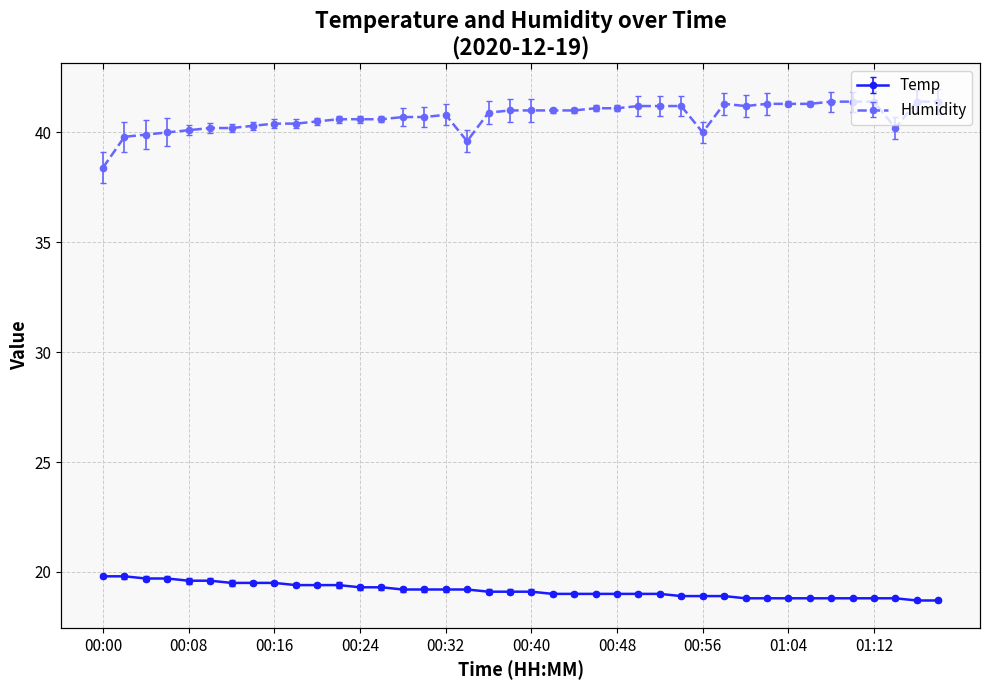

True or false: Humidity and Temp cross at least once.

False